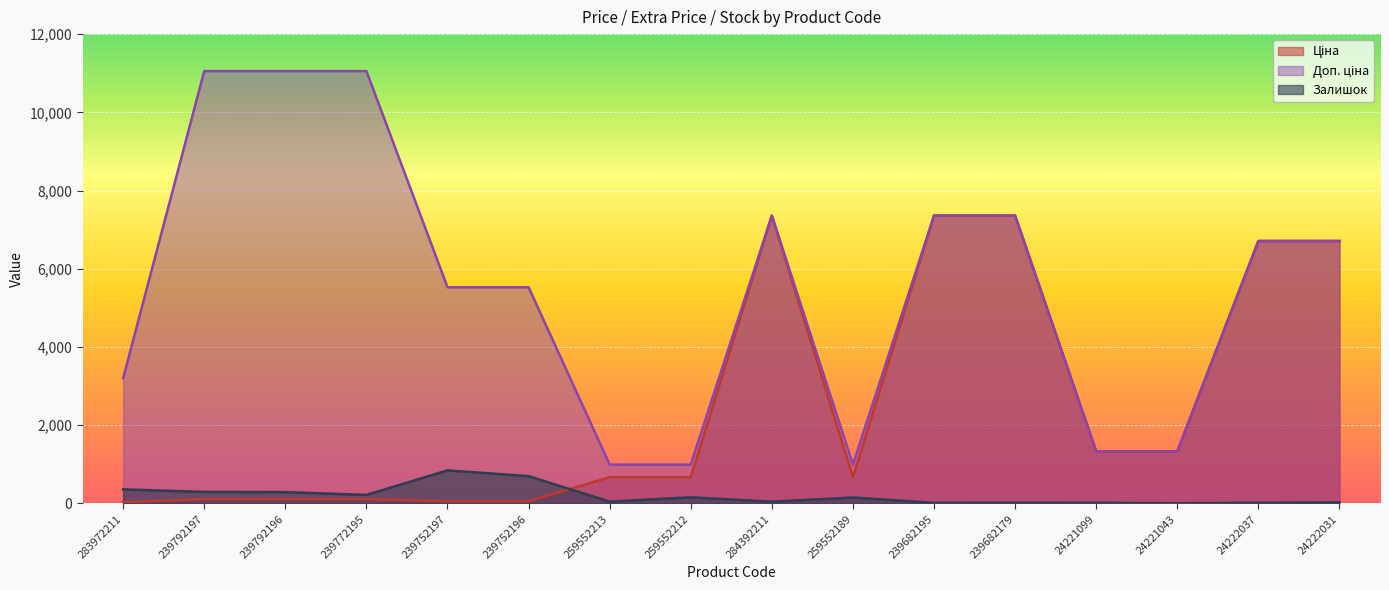

Reading left to right, what are all the values shown in this chart?

Ціна: 32.0	110.5	110.5	110.5	55.3	55.3	672.1	672.1	7360.2	672.1	7360.2	7360.2	1332.7	1332.7	6710.2	6710.2
Доп. ціна: 3205.0	11055.0	11055.0	11055.0	5528.0	5528.0	992.7	992.7	7360.2	992.7	7360.2	7360.2	1333.0	1333.0	6710.2	6710.2
Залишок: 360.0	295.0	290.0	218.0	845.0	698.0	46.0	157.0	45.0	151.0	16.0	17.0	16.0	4.0	17.0	28.0